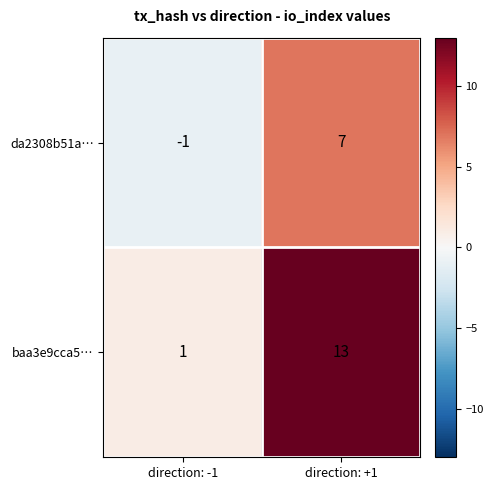

What is the approximate value of baa3e9cca5… at direction: +1, to the nearest 5?

15